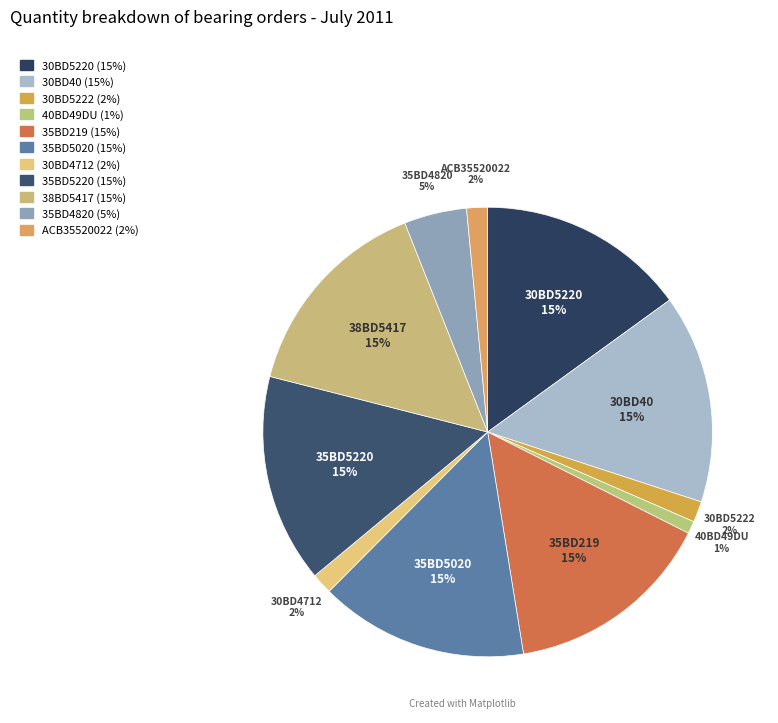

Count the number of slices in the pie.

11